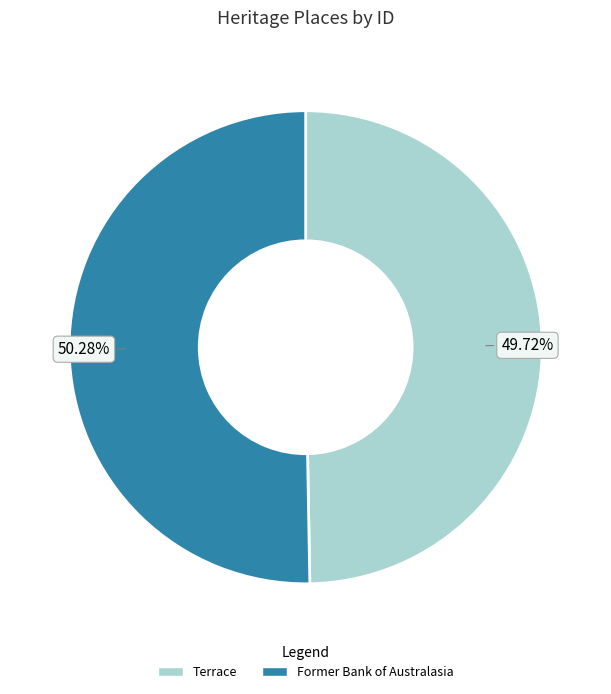

True or false: Former Bank of Australasia accounts for 37% of the total.

False